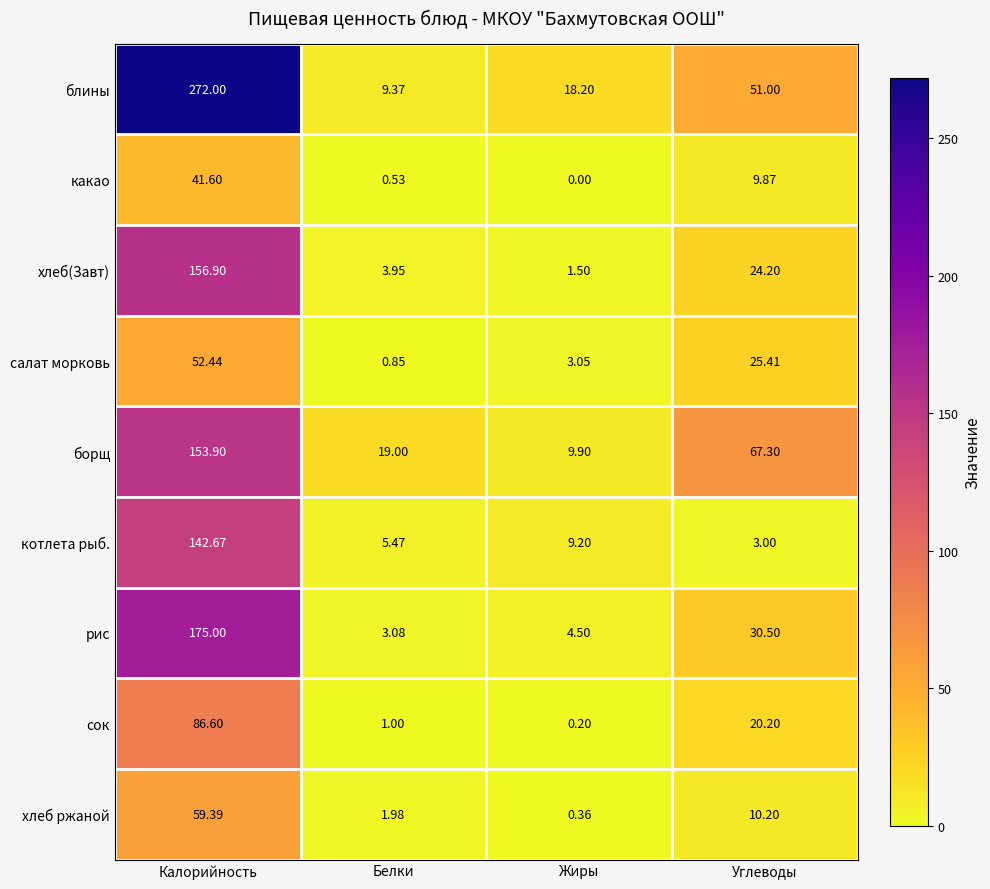

What is the difference between the highest and lowest values at Углеводы?

64.3